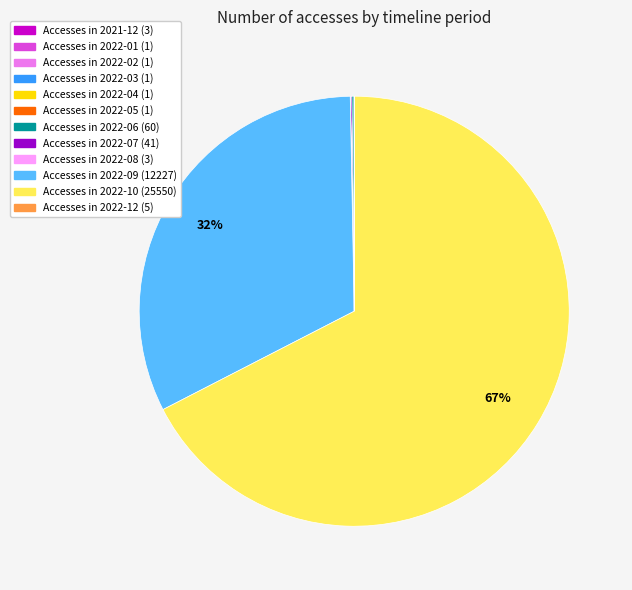

Does any single category account for the majority?

Yes